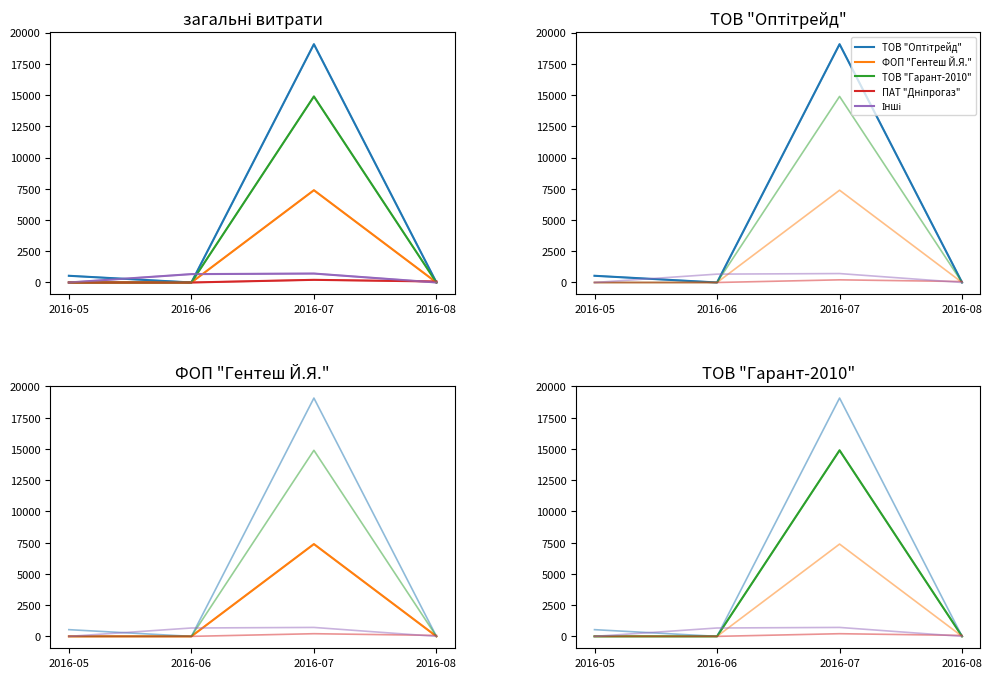

Which series has the largest total across all categories?

ТОВ "Оптітрейд"